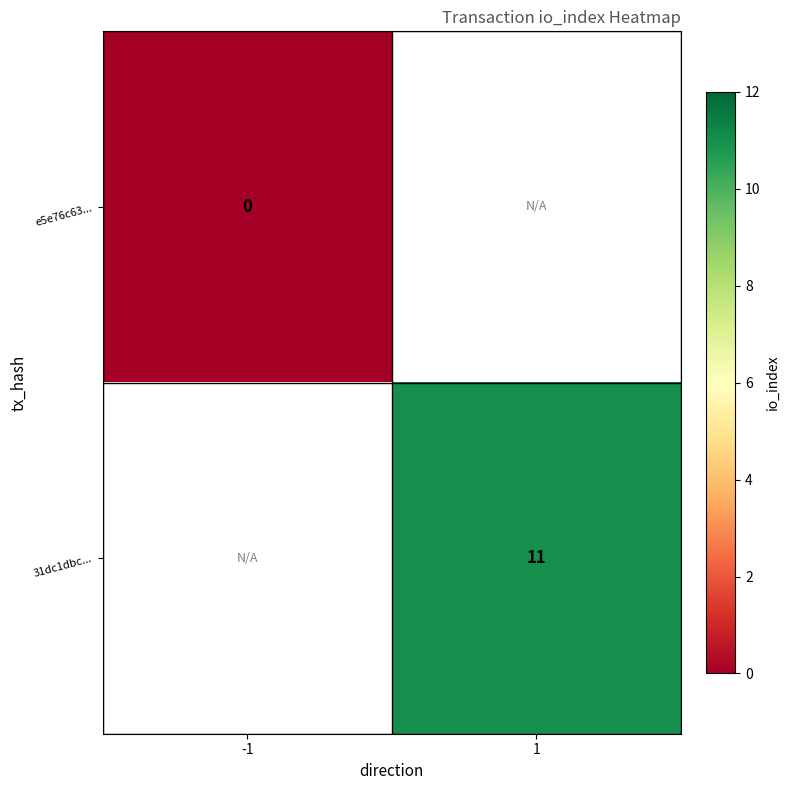

The 31dc1dbc... series shows 19 at 1. True or false?

False